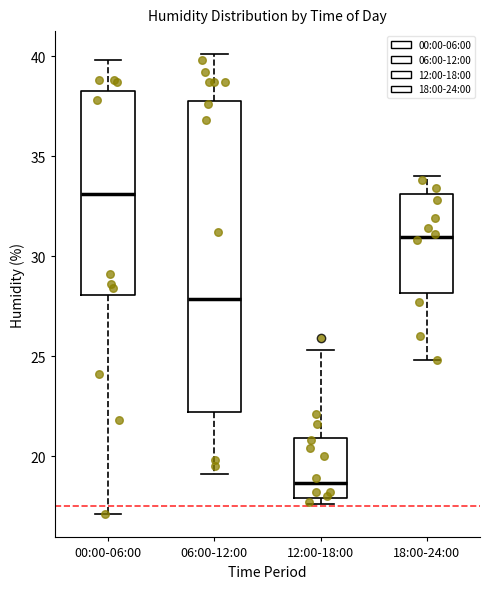

Reading left to right, transcribe this box plot: for each box, give where its median line is, the range the box spans, and where its two whiskers end, as read against the y-axis. The values are not printed on the chart, so give them approximately, as read against the axis.

00:00-06:00: median 33.0, box 28.0 to 38.5, whiskers 17.0 to 40.0
06:00-12:00: median 28.0, box 22.0 to 38.0, whiskers 19.0 to 40.0
12:00-18:00: median 18.5, box 18.0 to 21.0, whiskers 17.5 to 25.5
18:00-24:00: median 31.0, box 28.0 to 33.0, whiskers 25.0 to 34.0